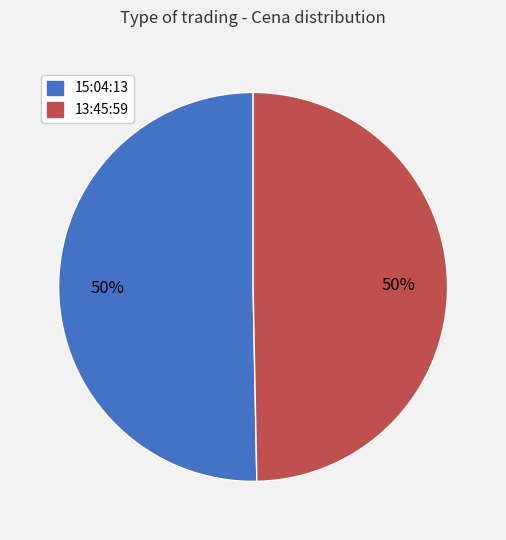

To the nearest percent, what is the average slice percentage?

50%